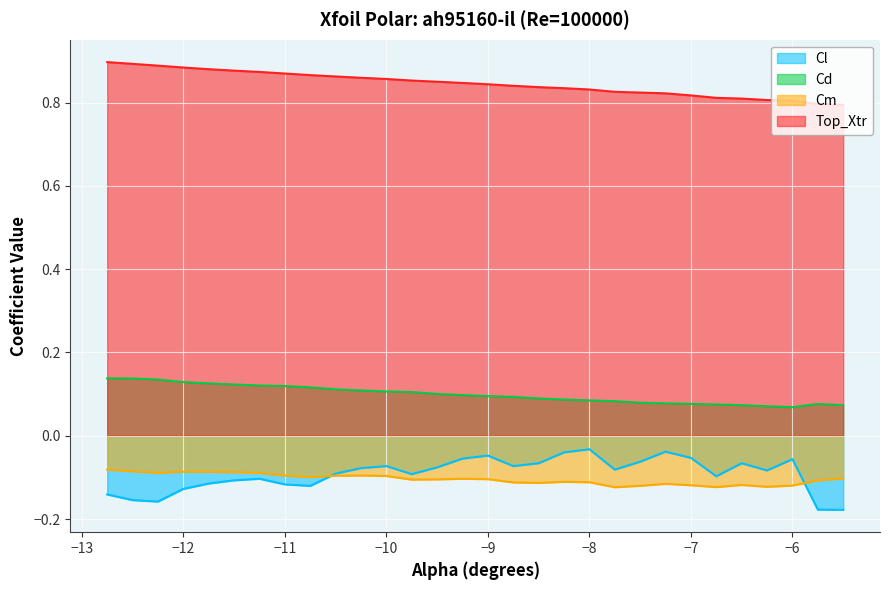

How many distinct data groups are displayed?

4